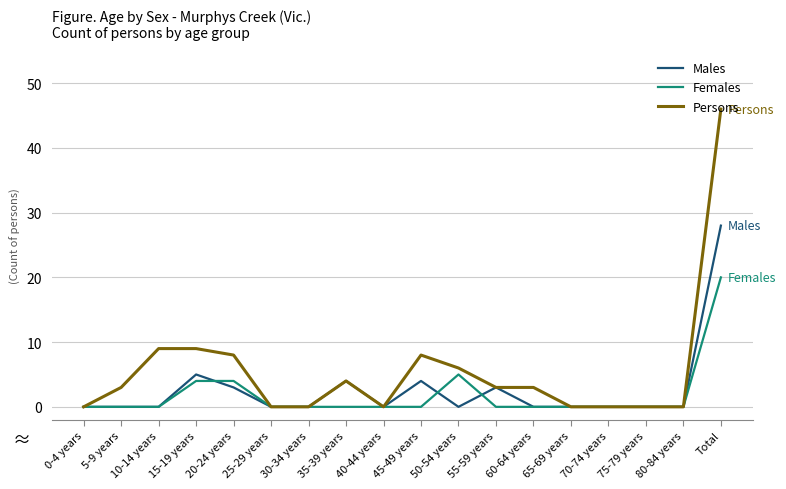

Is the value of Persons at 55-59 years greater than the value of Males at 10-14 years?

Yes